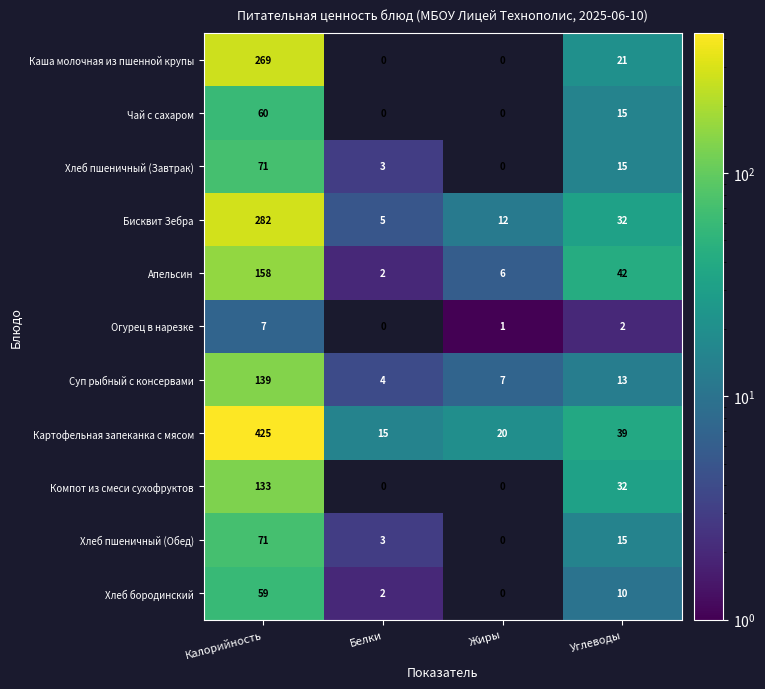

The Картофельная запеканка с мясом series shows 22 at Белки. True or false?

False